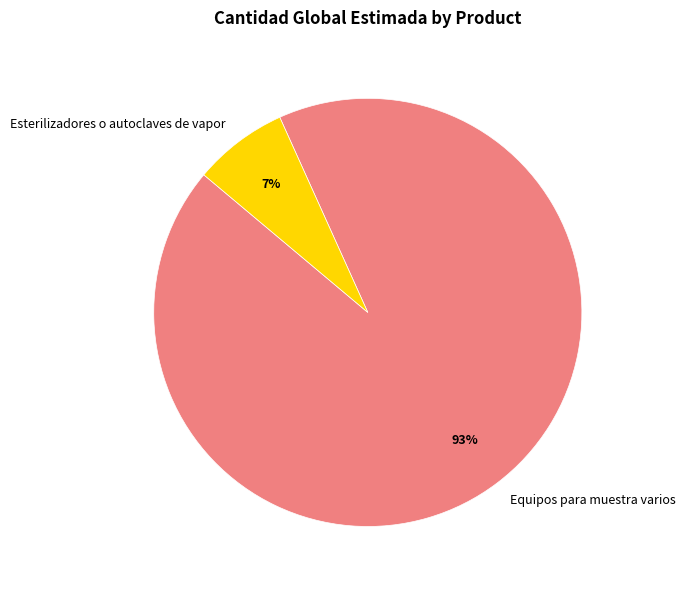

Rank the categories by value from highest to lowest.

Equipos para muestra varios, Esterilizadores o autoclaves de vapor